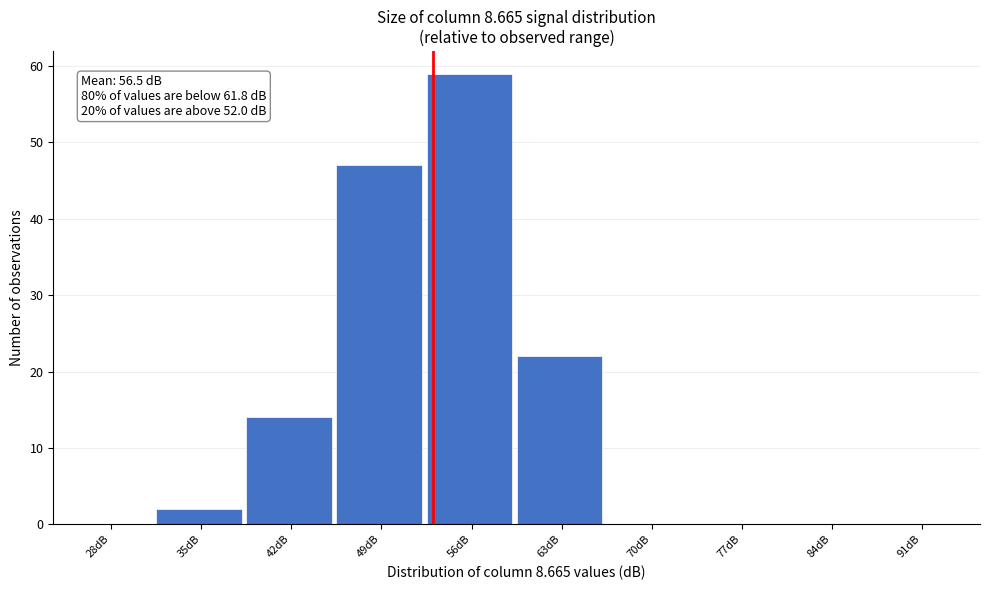

Reading right to left, what are all the values shown in this chart?

91dB=0	84dB=0	77dB=0	70dB=0	63dB=22	56dB=59	49dB=47	42dB=14	35dB=2	28dB=0